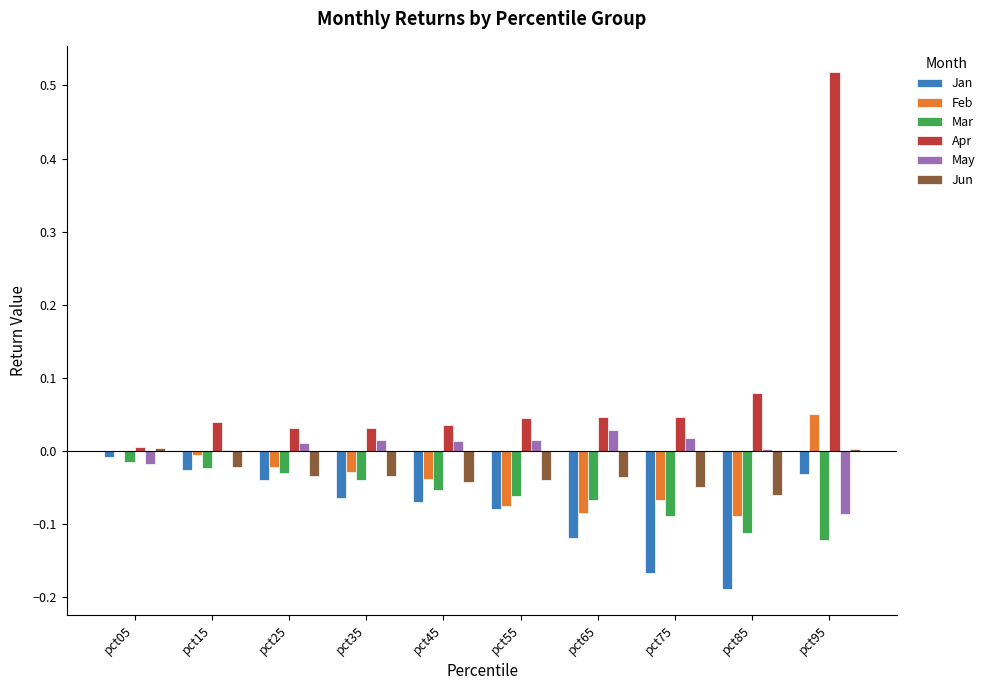

Between pct05 and pct95, which series saw the biggest shift?

Apr